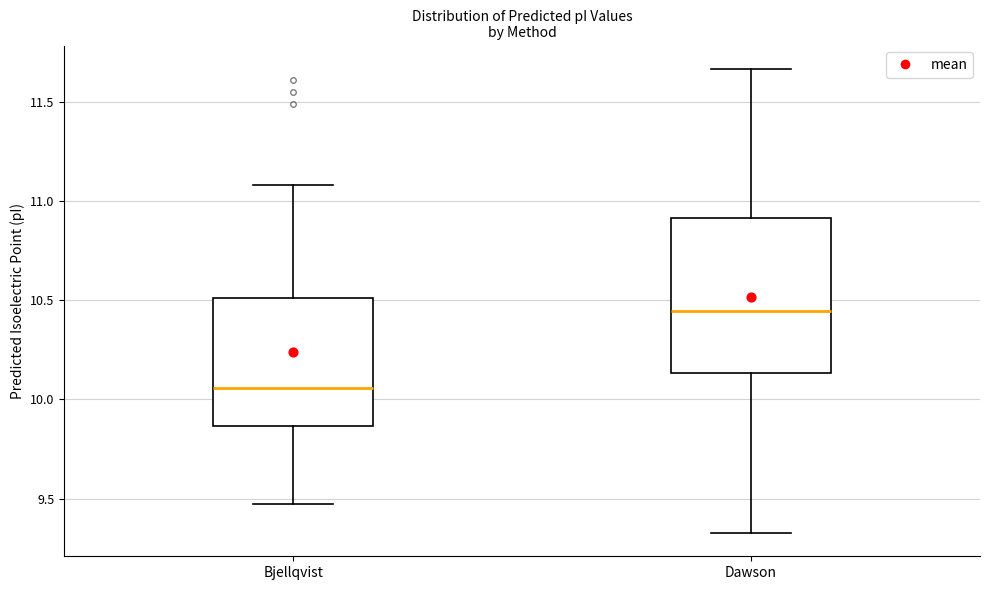

Reading left to right, read every box against the y-axis: the position of its median line, the range the box covers, and the ends of its whiskers. The values are not printed on the chart, so give them approximately, as read against the axis.

Bjellqvist: median 10.05, box 9.85 to 10.50, whiskers 9.45 to 11.10
Dawson: median 10.45, box 10.15 to 10.90, whiskers 9.35 to 11.65